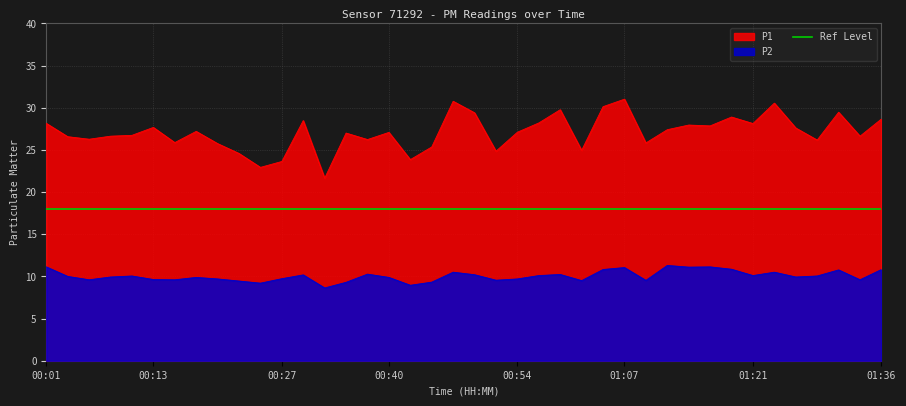

Rank the series by their average value, from lowest to highest.

P2, P1